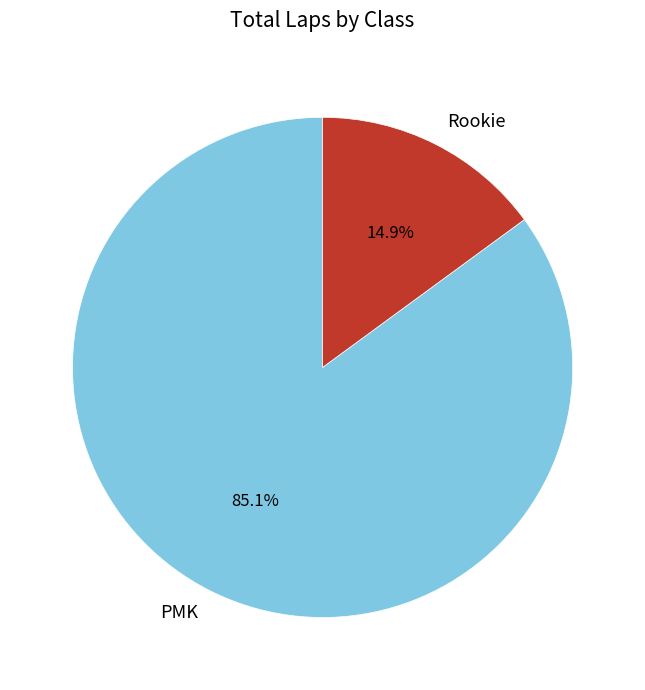

Is Rookie the majority of the pie?

No